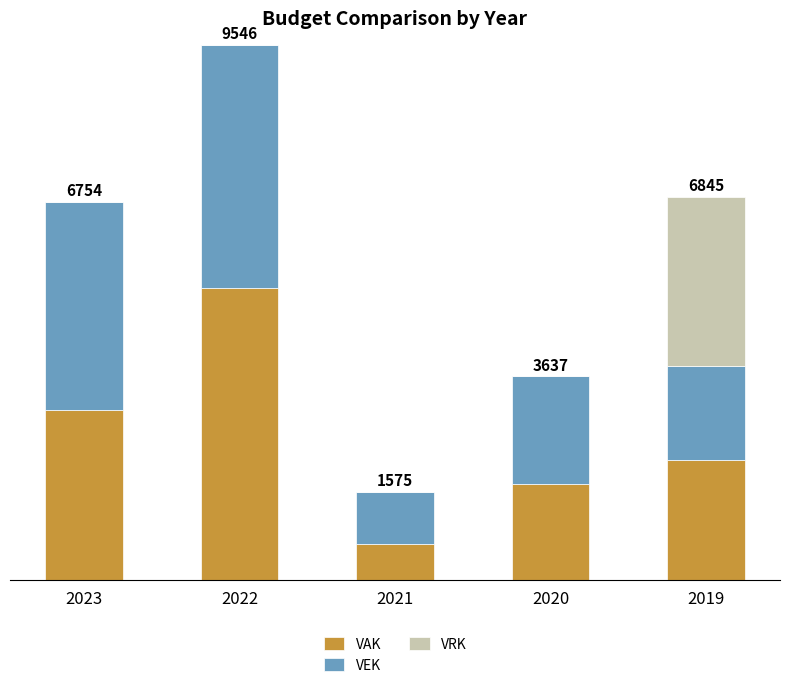

Rank the series by their maximum value, from highest to lowest.

VAK, VEK, VRK